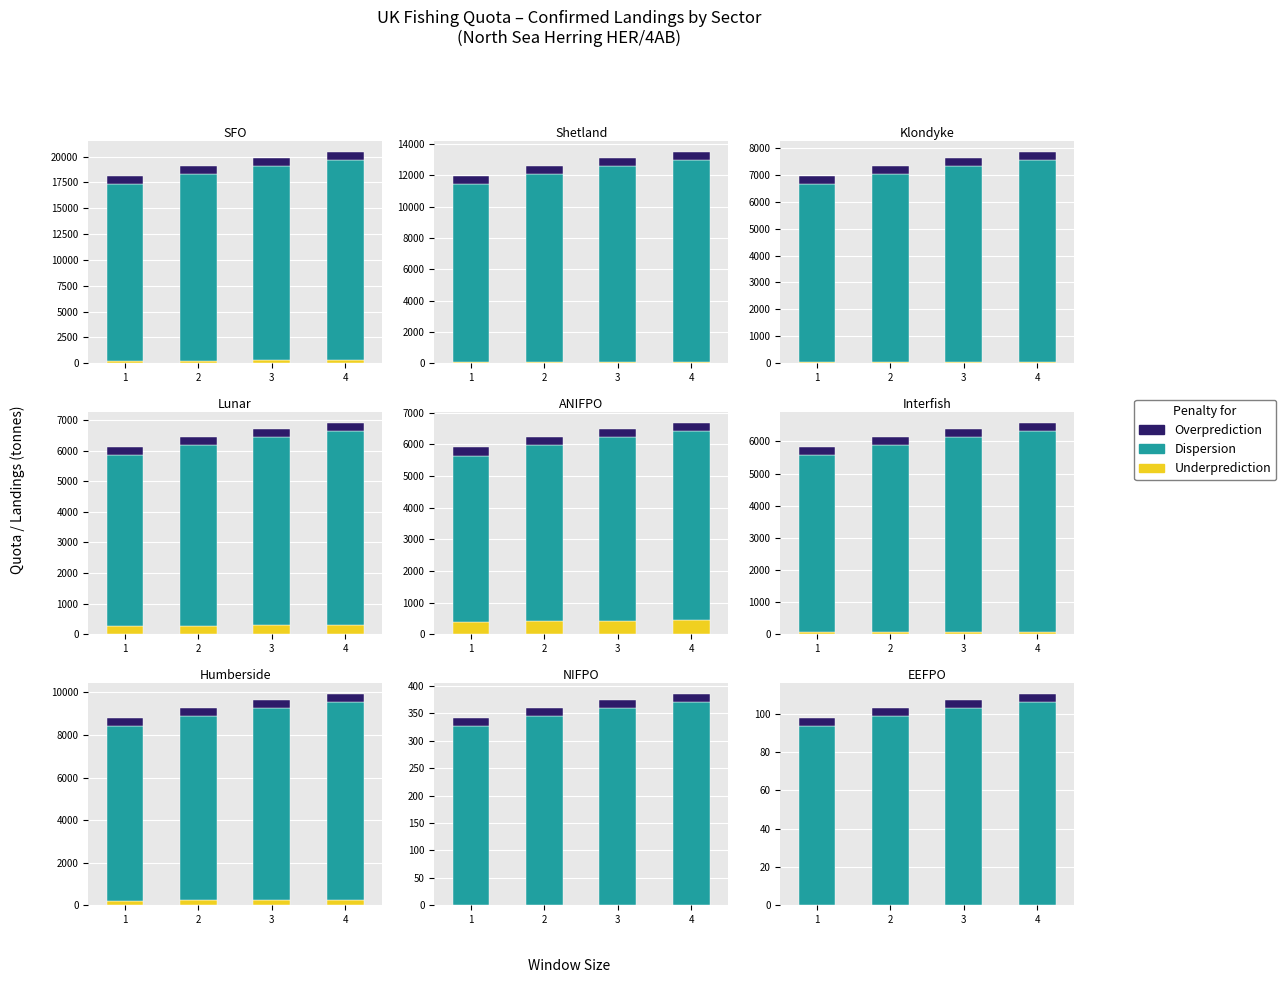

Which label corresponds to the largest value in the chart?

4